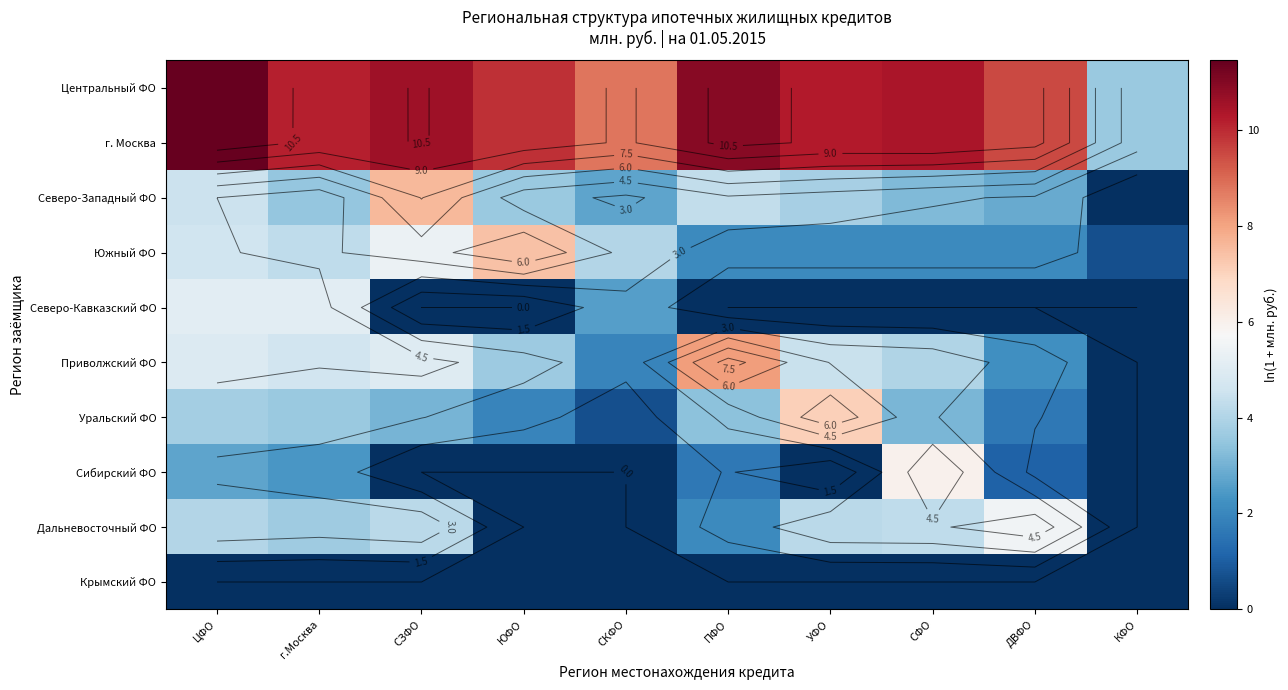

At г.Москва, list the series in order from smallest to largest.

Крымский ФО, Сибирский ФО, Северо-Западный ФО, Уральский ФО, Дальневосточный ФО, Южный ФО, Приволжский ФО, Северо-Кавказский ФО, г. Москва, Центральный ФО